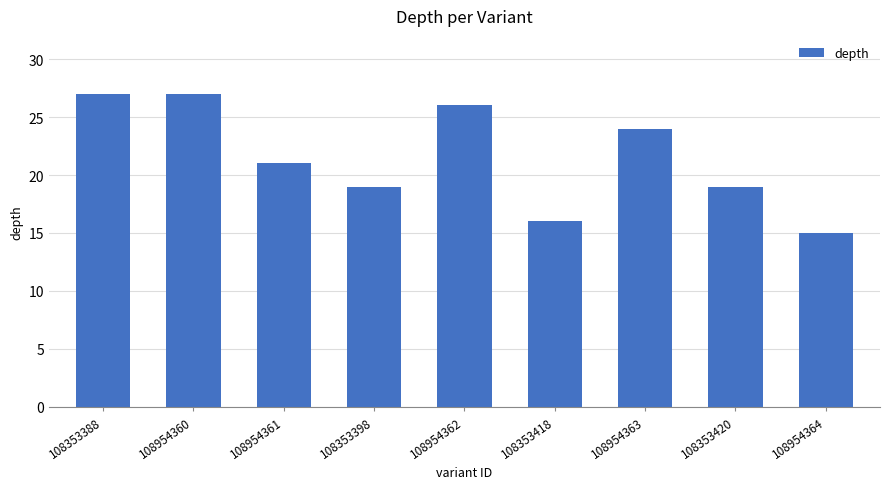

The chart shows a value of 16 at 108353418. True or false?

True